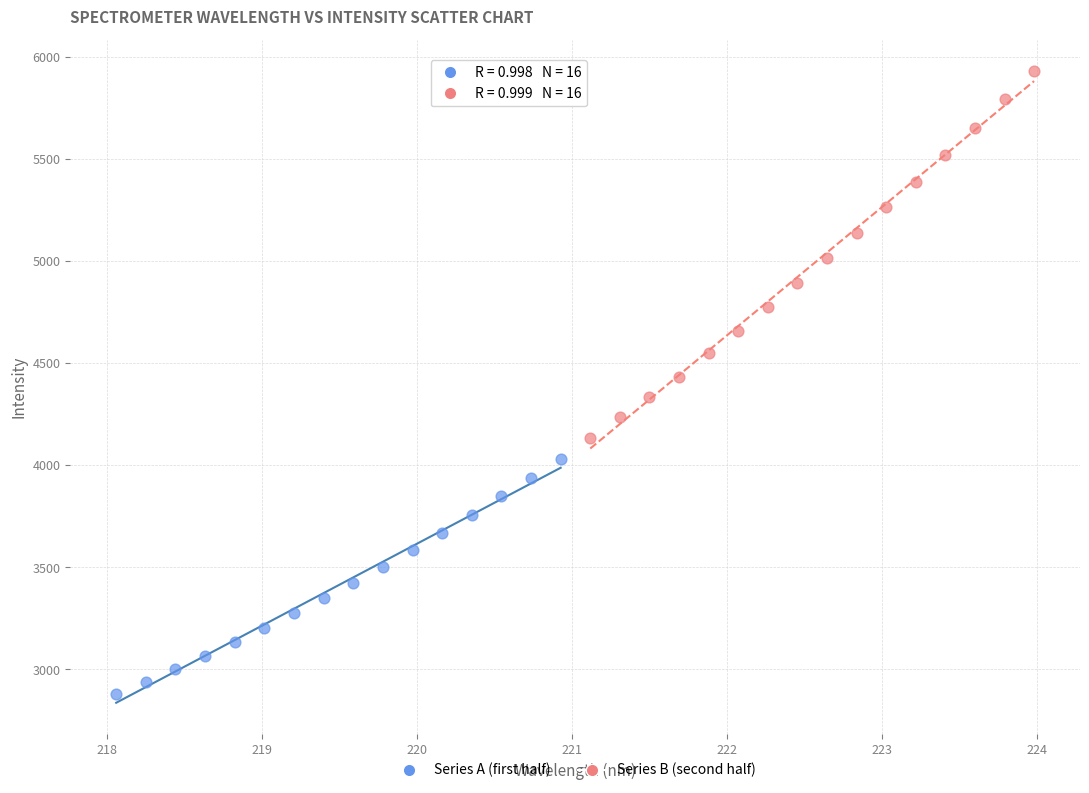

Which series reaches the maximum Y coordinate?

Series B (second half)